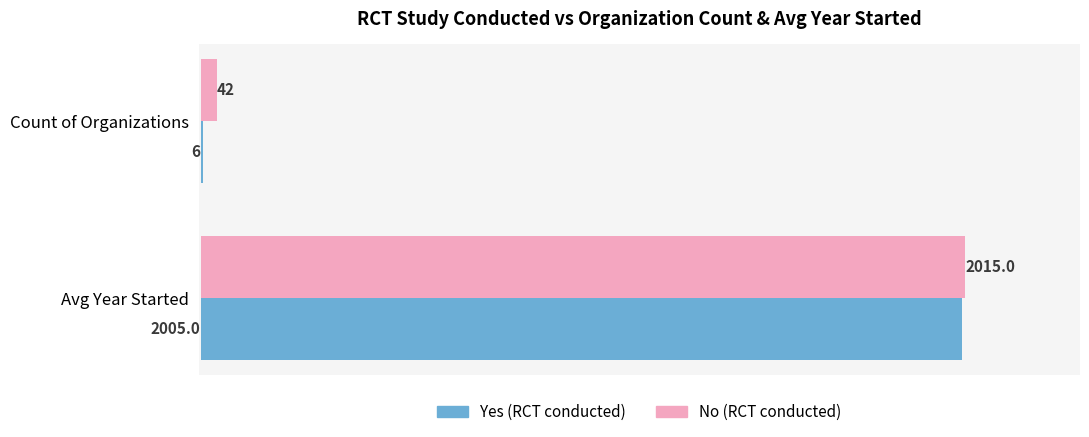

How many Yes (RCT conducted) values are between 6 and 2005?

2